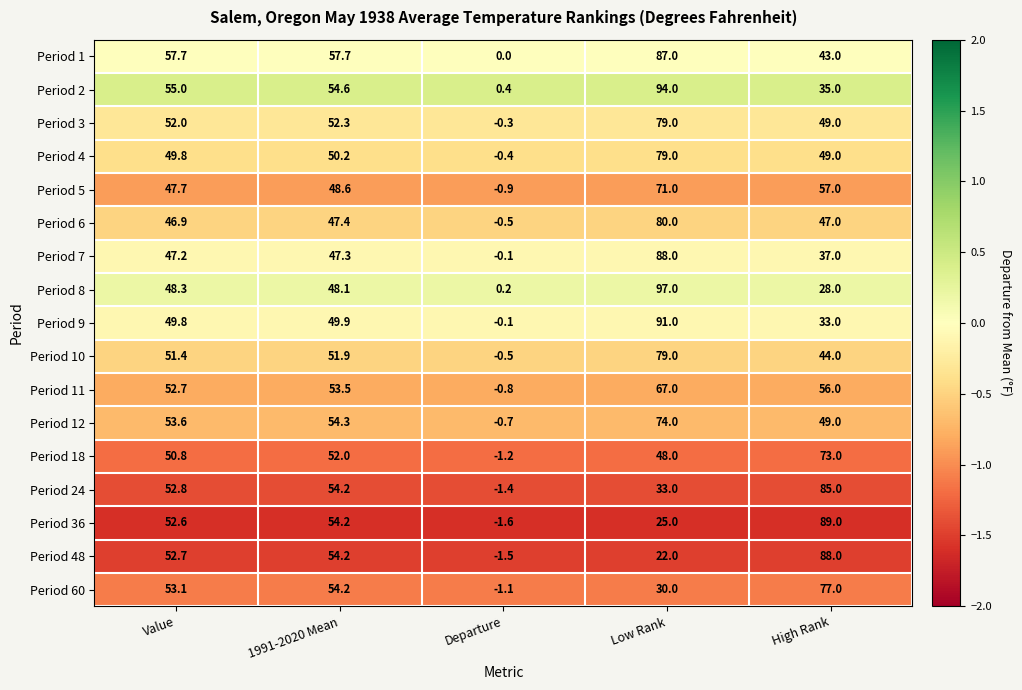

What is the sum of all Period 3 values?

232.0